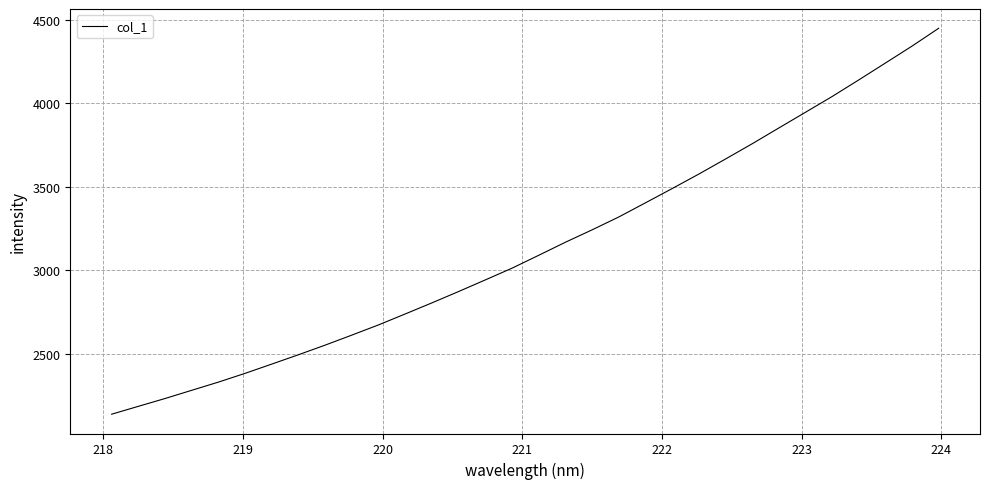

Reading left to right, extract all data points from this chart.

2139.5	2186.6	2233.3	2282.6	2331.6	2384.2	2439.6	2495.6	2553.2	2613.1	2674.3	2739.7	2806.0	2873.9	2943.4	3013.5	3090.7	3168.7	3242.8	3319.8	3404.5	3489.7	3576.5	3666.5	3757.7	3852.2	3946.2	4040.5	4139.9	4241.0	4342.4	4449.1